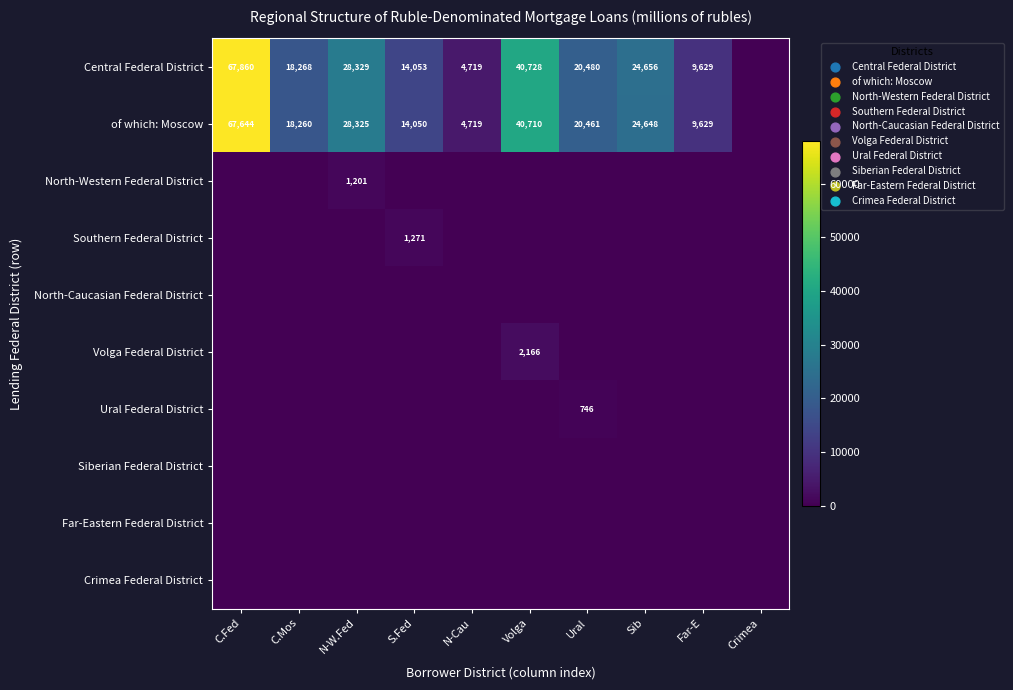

What is the difference between the Central Federal District values at S.Fed and C.Mos?

4215